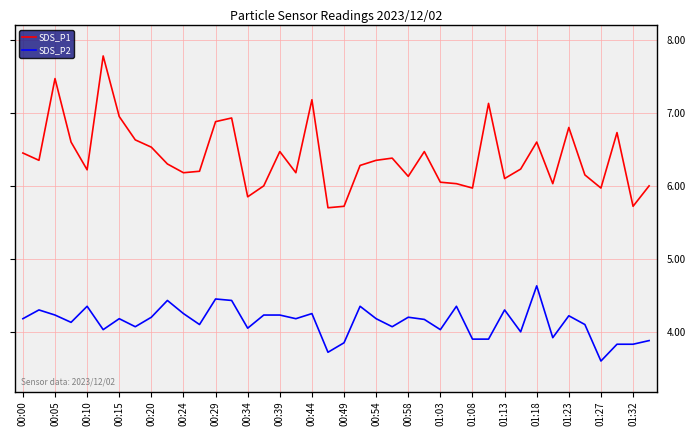

What is the difference between the maximum and minimum values in the SDS_P1 series?

2.1